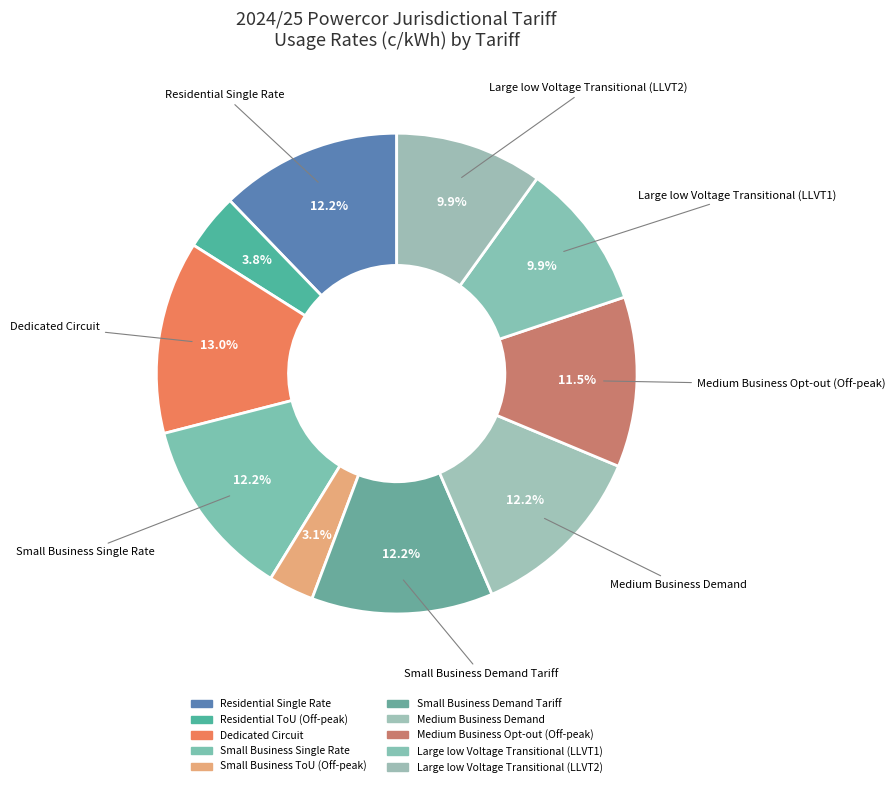

What is the largest slice in the pie chart?

Dedicated Circuit